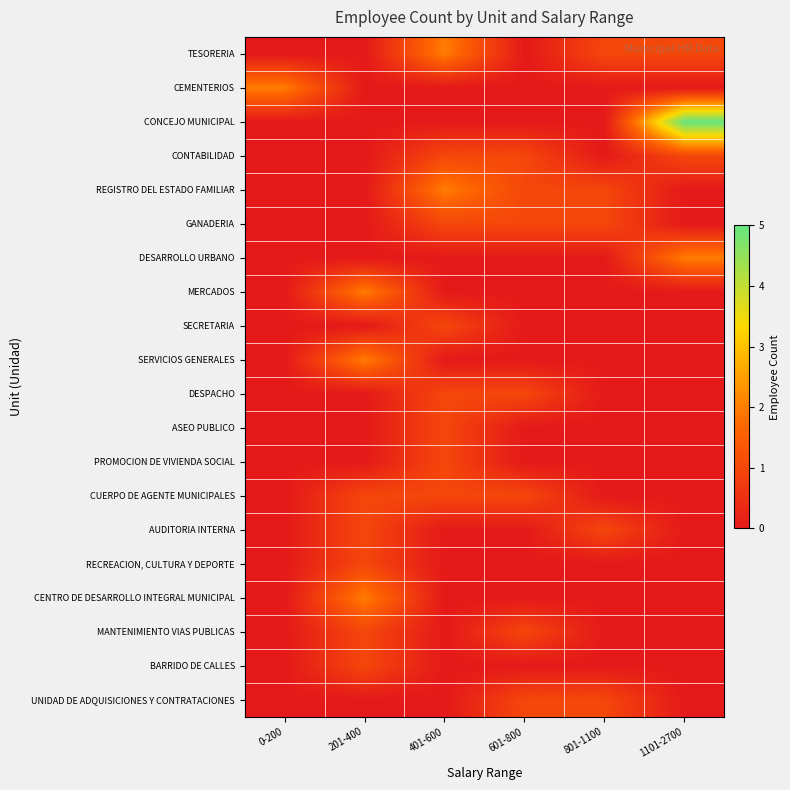

Which series changed the most between 201-400 and 1101-2700?

CONCEJO MUNICIPAL